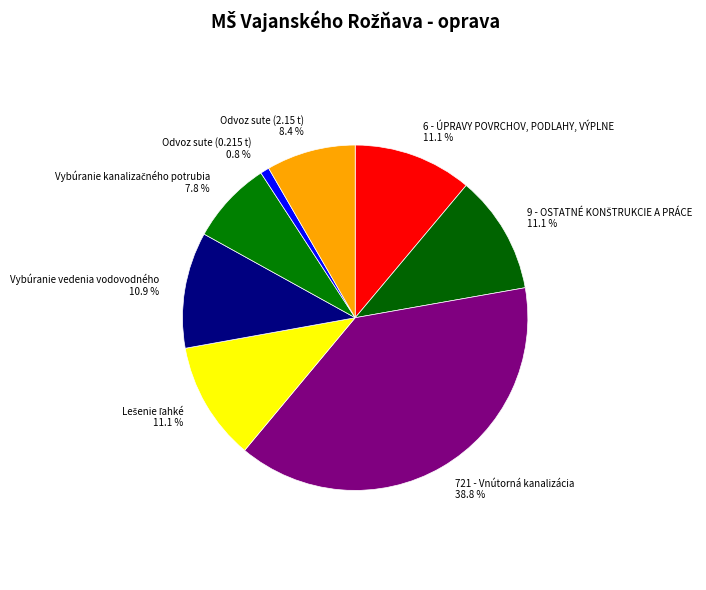

Is it true that Odvoz sute (2.15 t) is 8% of the pie?

True